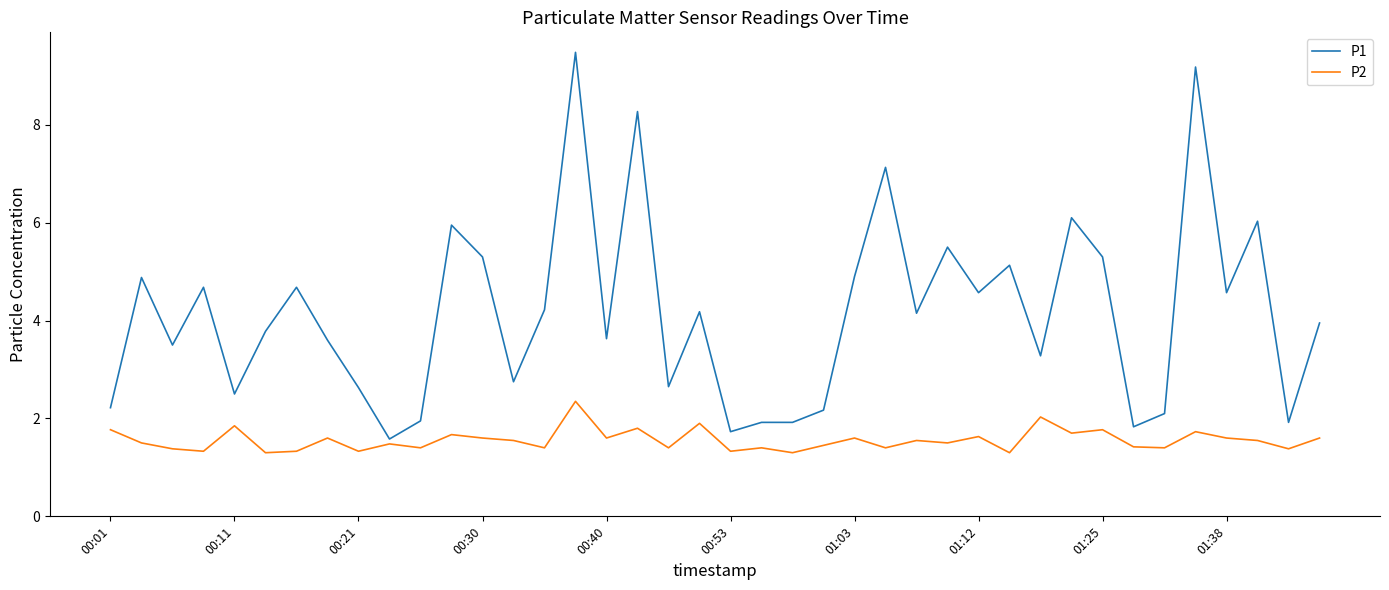

What is the sum of all P2 values?

62.2